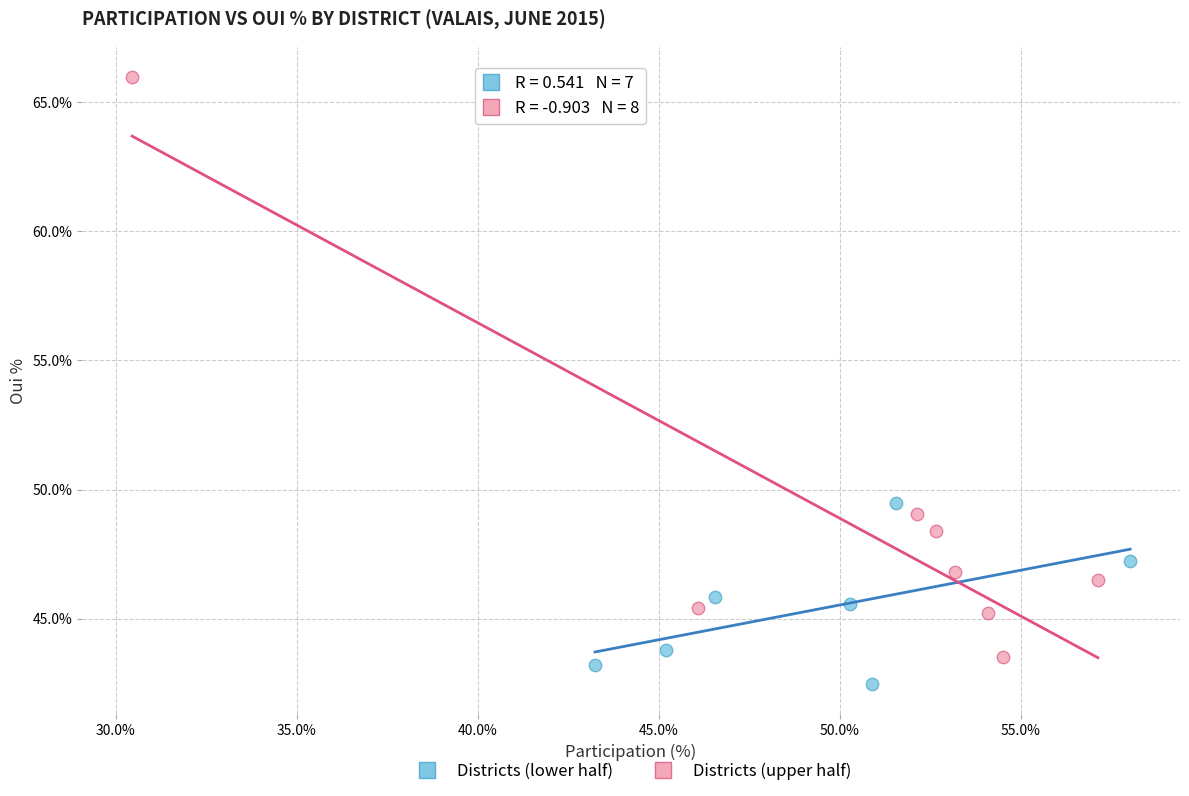

Which series reaches the maximum Y coordinate?

Districts (upper half)